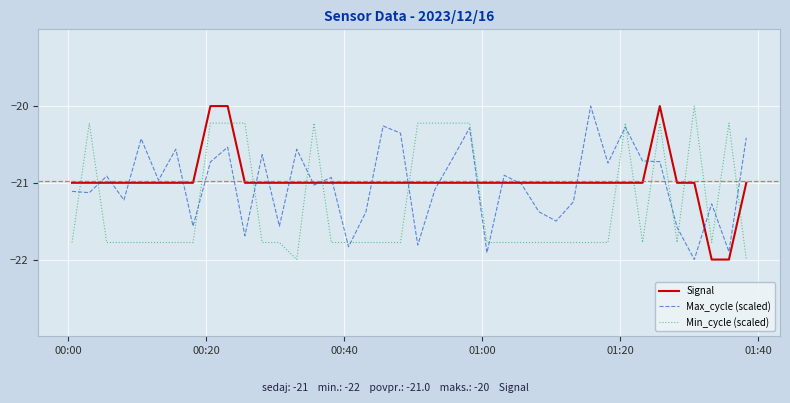

What are all the series names shown in the legend?

Signal, Max_cycle (scaled), Min_cycle (scaled)